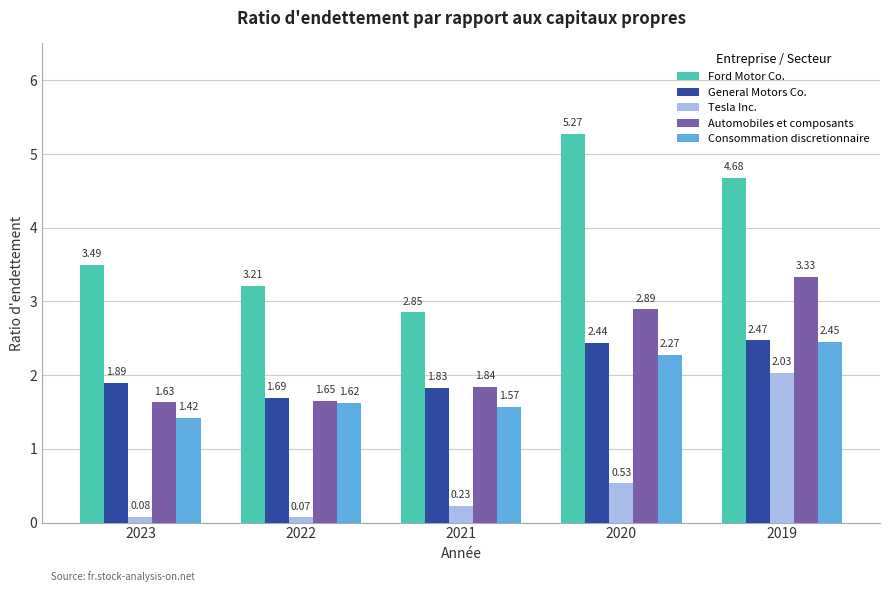

What is the sum of the Consommation discretionnaire values at 2020 and 2019?

4.7